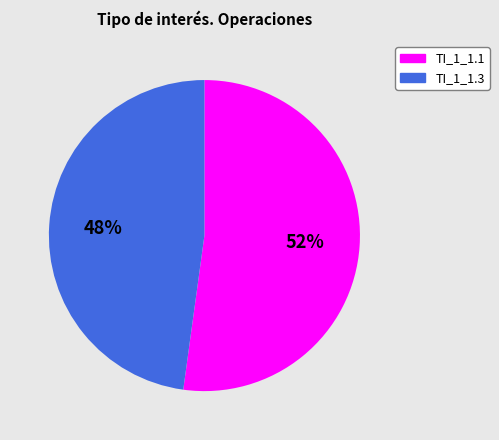

To the nearest percent, what is the difference between the largest and smallest slice percentages?

4%